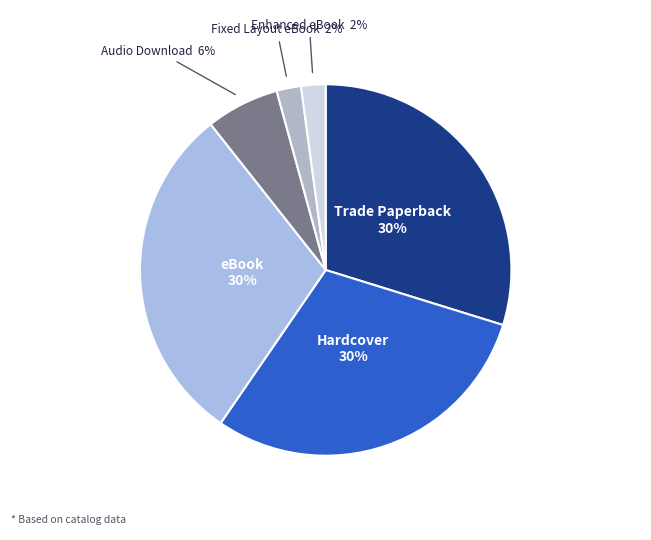

Is the sum of Fixed Layout eBook and eBook greater than half?

No